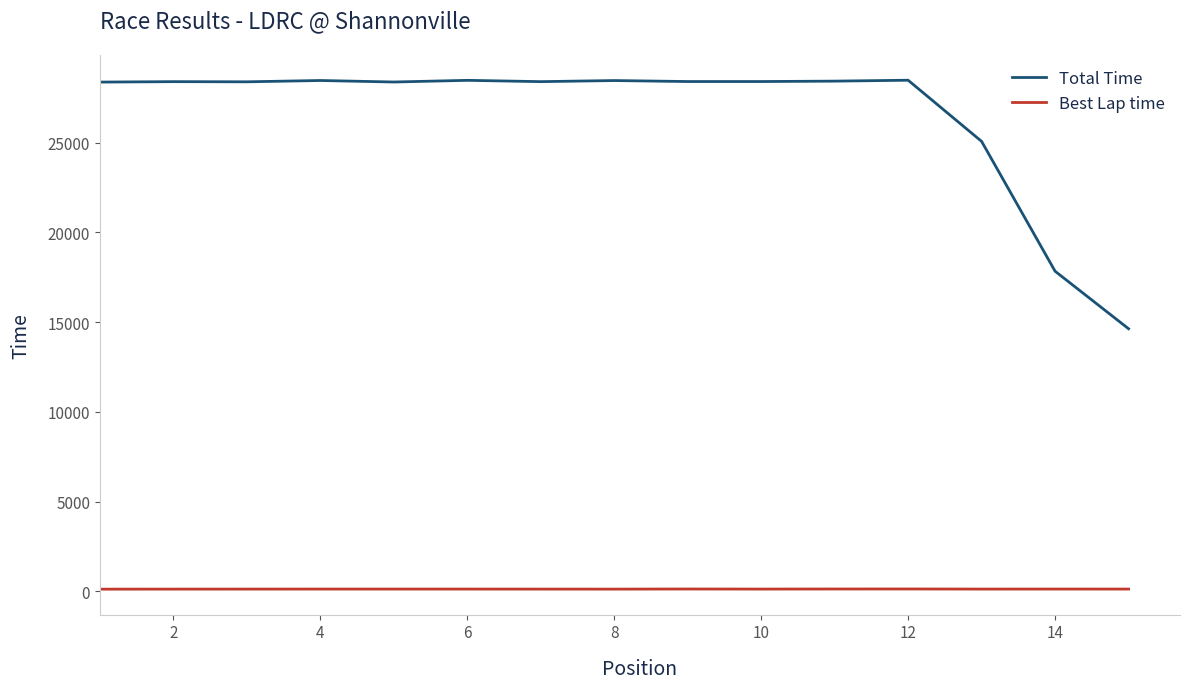

Which series has the largest range (max minus min)?

Total Time